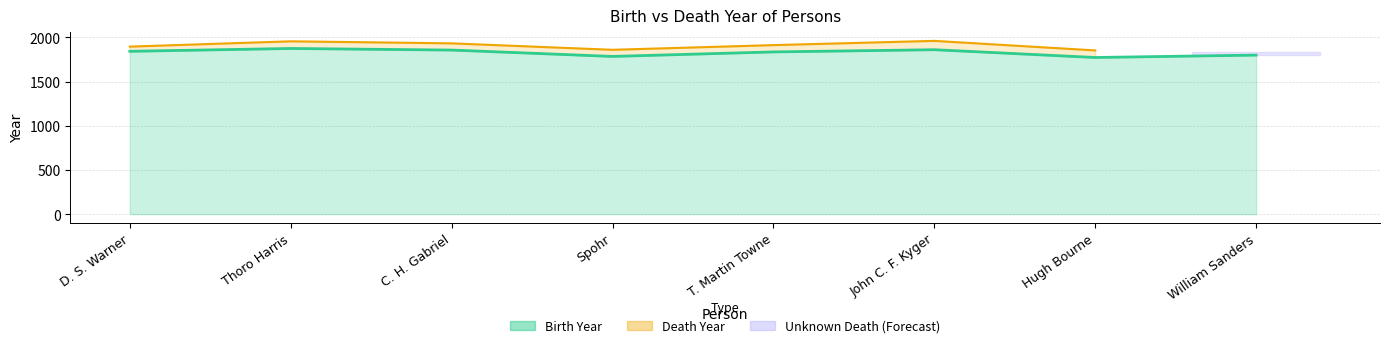

Approximately how many times larger is the value at Thoro Harris compared to D. S. Warner?

1.0